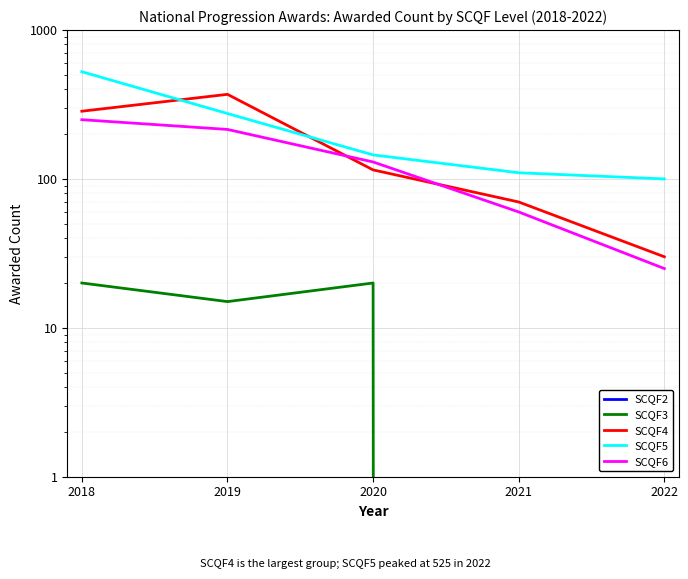

The value of SCQF6 at 2018 is 442. True or false?

False